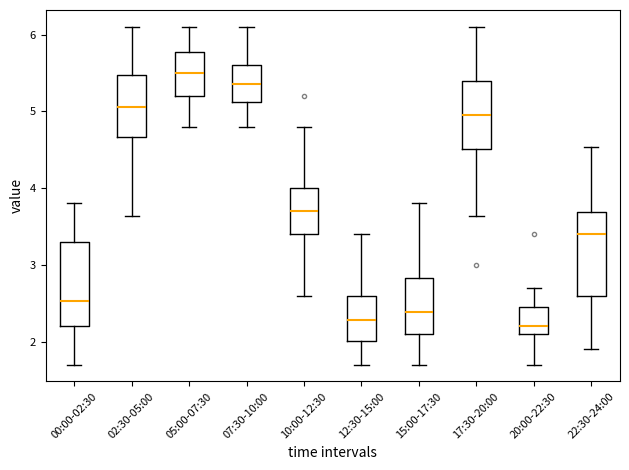

Where does the upper whisker of the box for 10:00-12:30 end on the y-axis? The values are not printed on the chart, so give them approximately, as read against the axis.

4.8